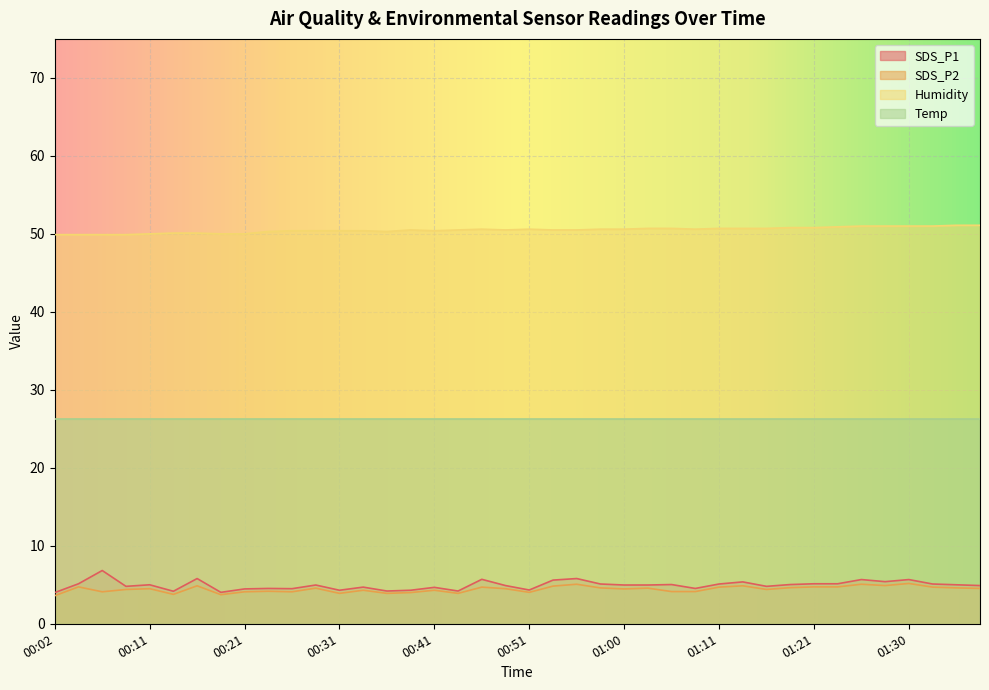

Where is the first local maximum for SDS_P2?

00:04